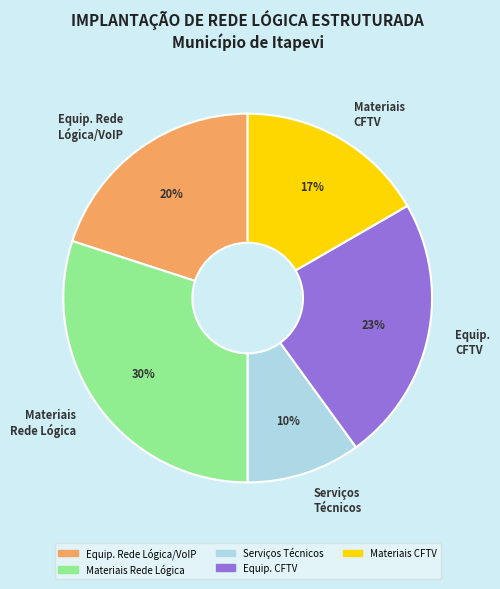

Do Equip. CFTV and Serviços Técnicos together represent more than half of the pie?

No